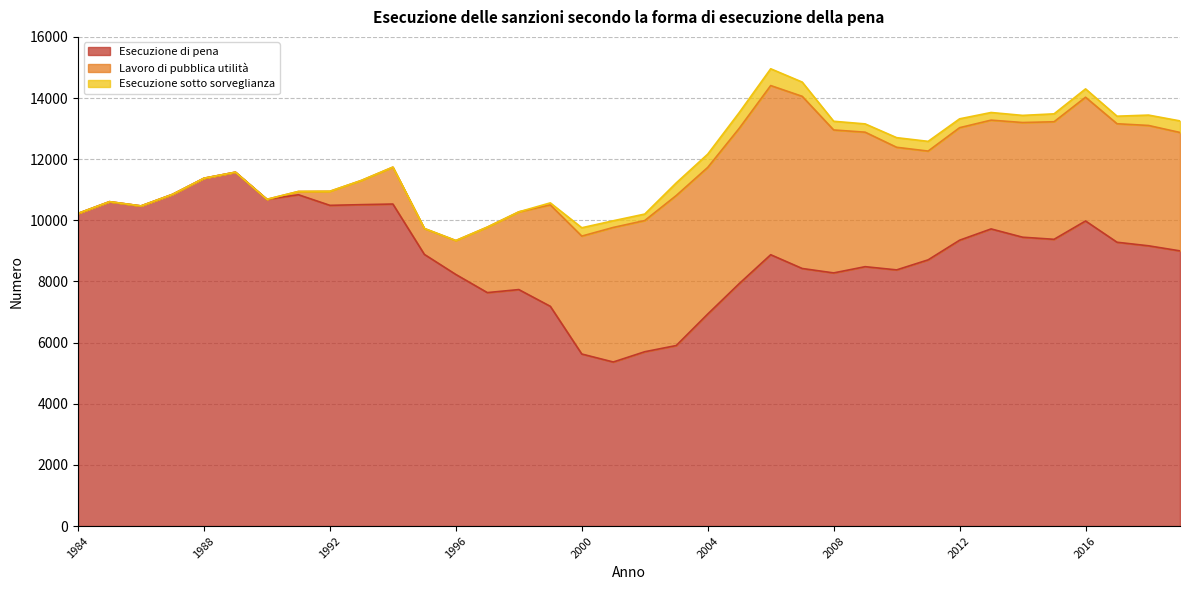

How many lines are shown in the chart?

3